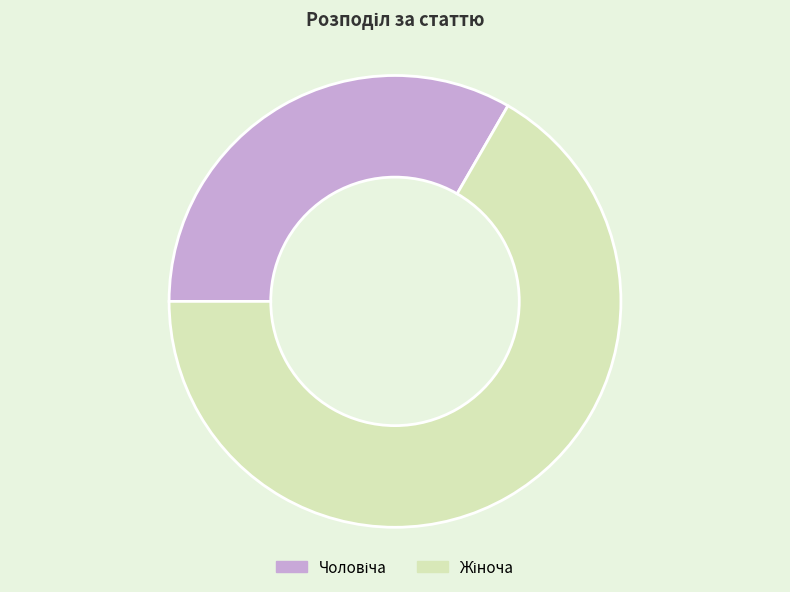

Is there a majority slice in this chart?

Yes